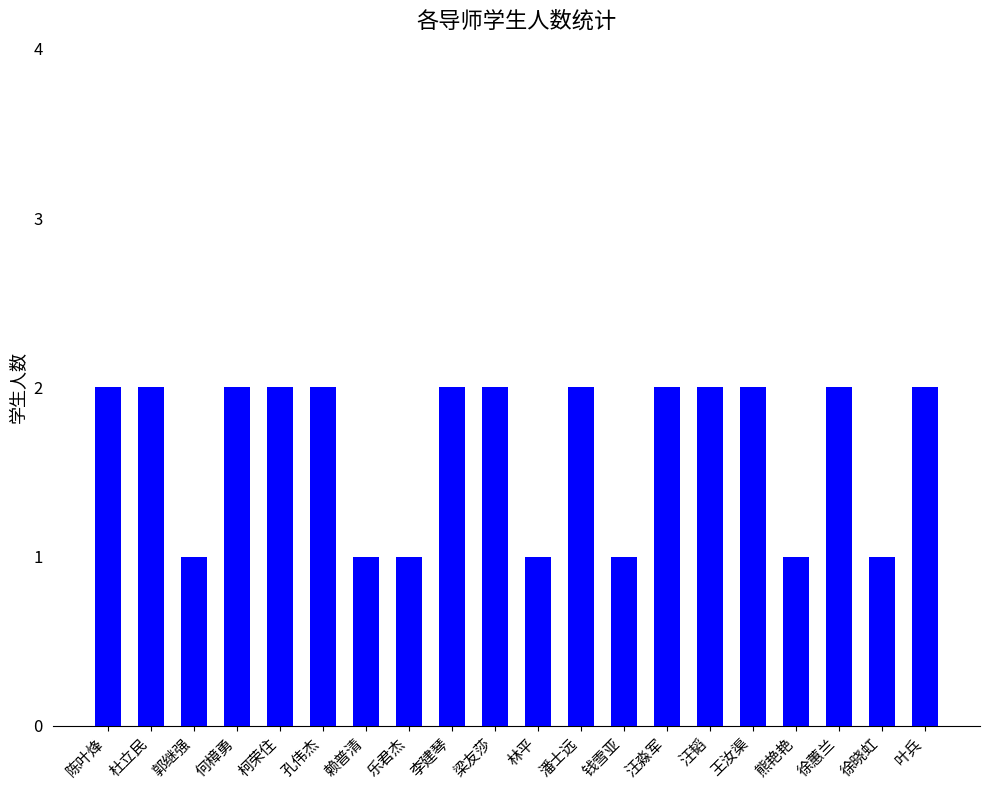

The value at 赖普清 is 1. True or false?

True